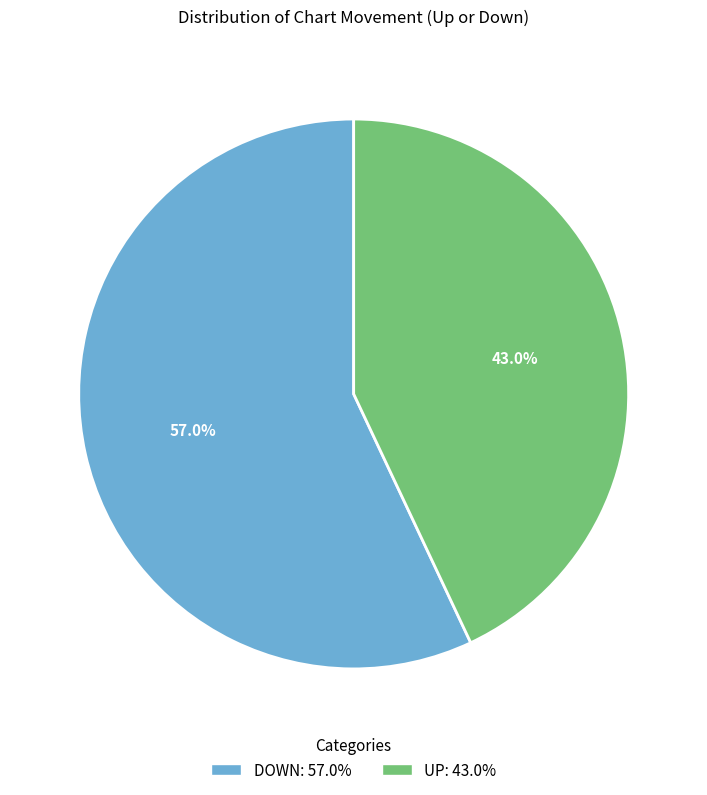

Which has a higher value, UP: 43.0% or DOWN: 57.0%?

DOWN: 57.0%